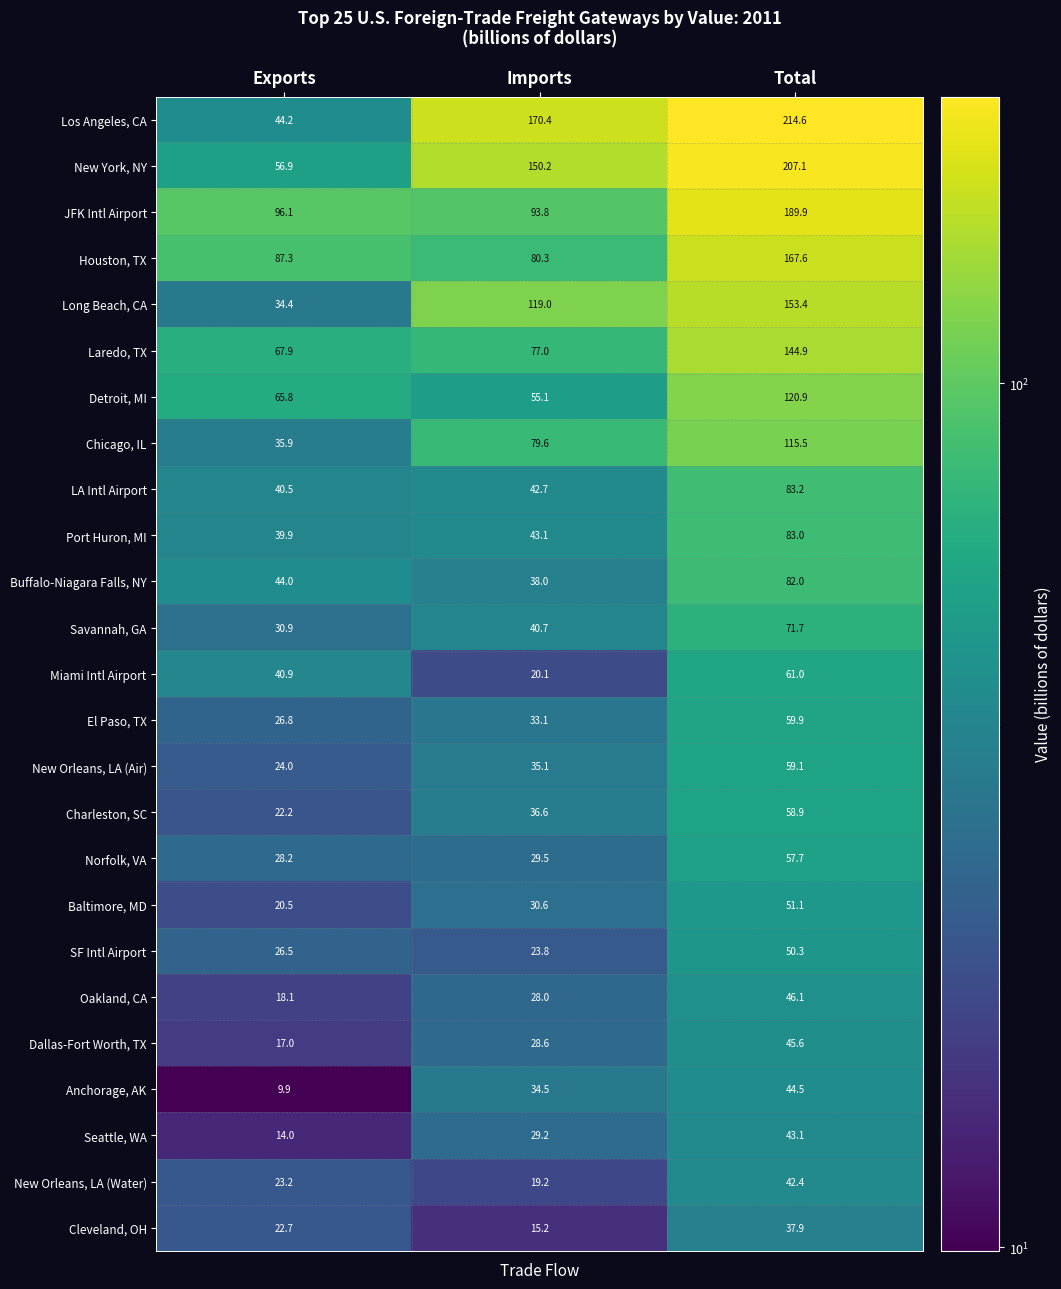

Where is Los Angeles, CA nearest to the value 129?

Imports